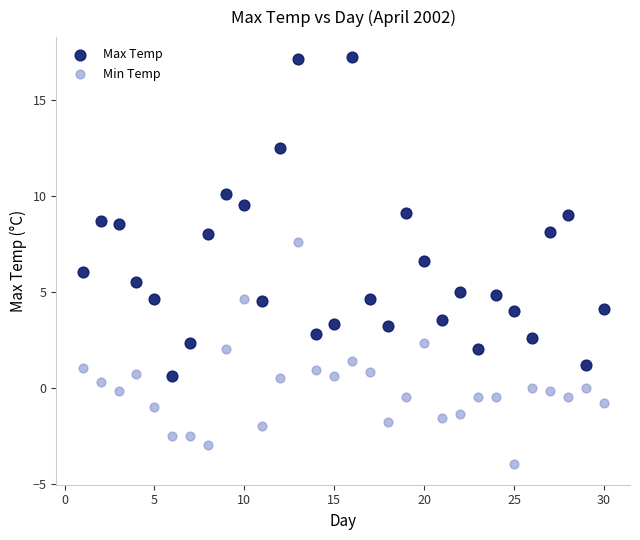

What are all the series names shown in the legend?

Max Temp, Min Temp